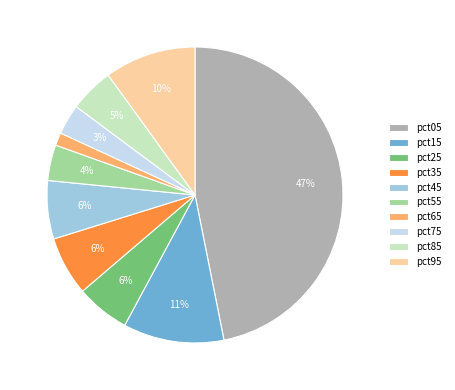

How many slices are in this pie chart?

10